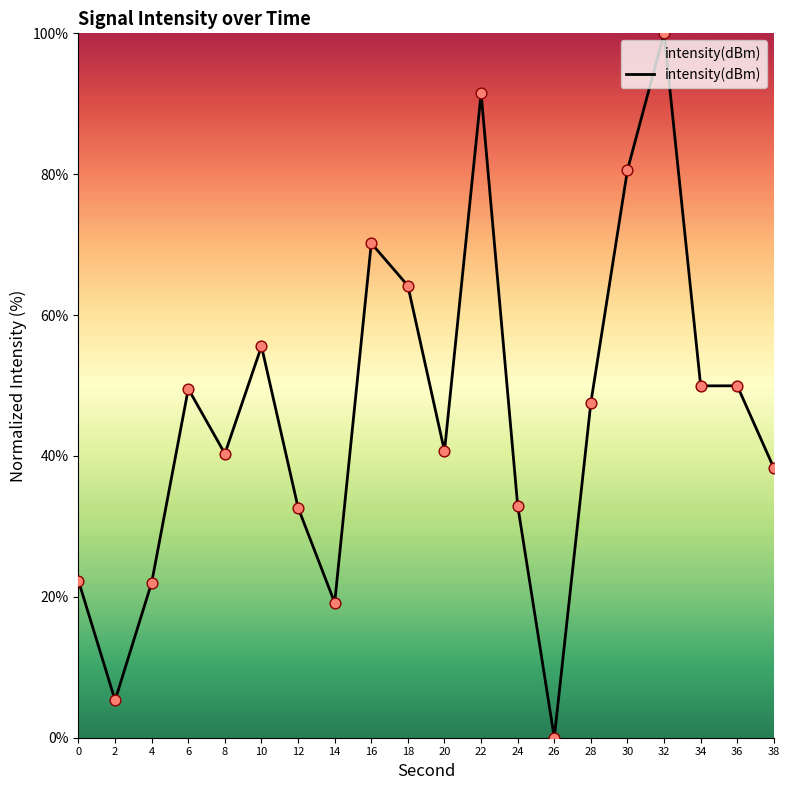

Approximately how many times larger is the value at 12 compared to 18?

0.5